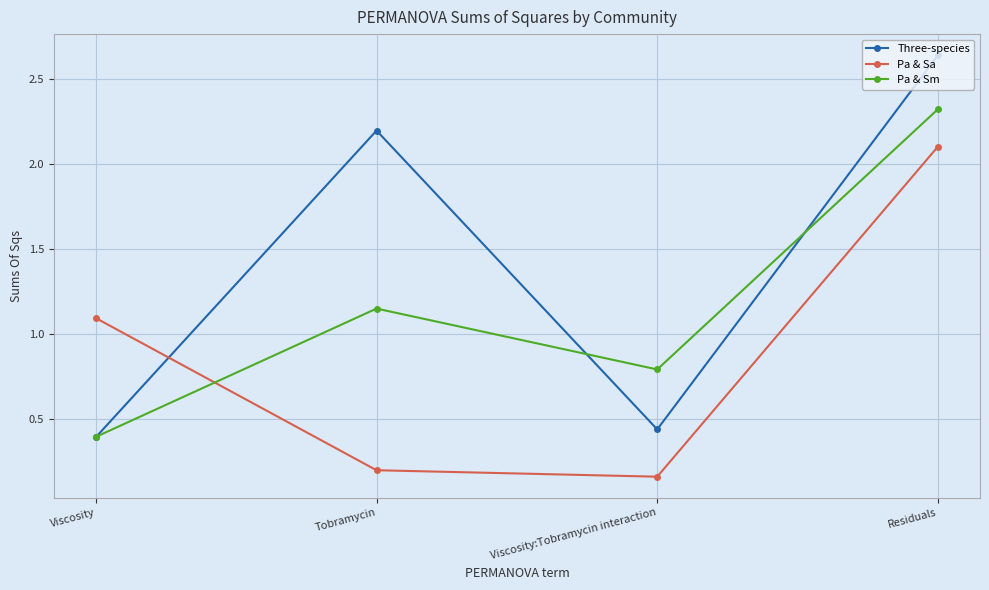

What is the difference between the Three-species values at Residuals and Viscosity?

2.2